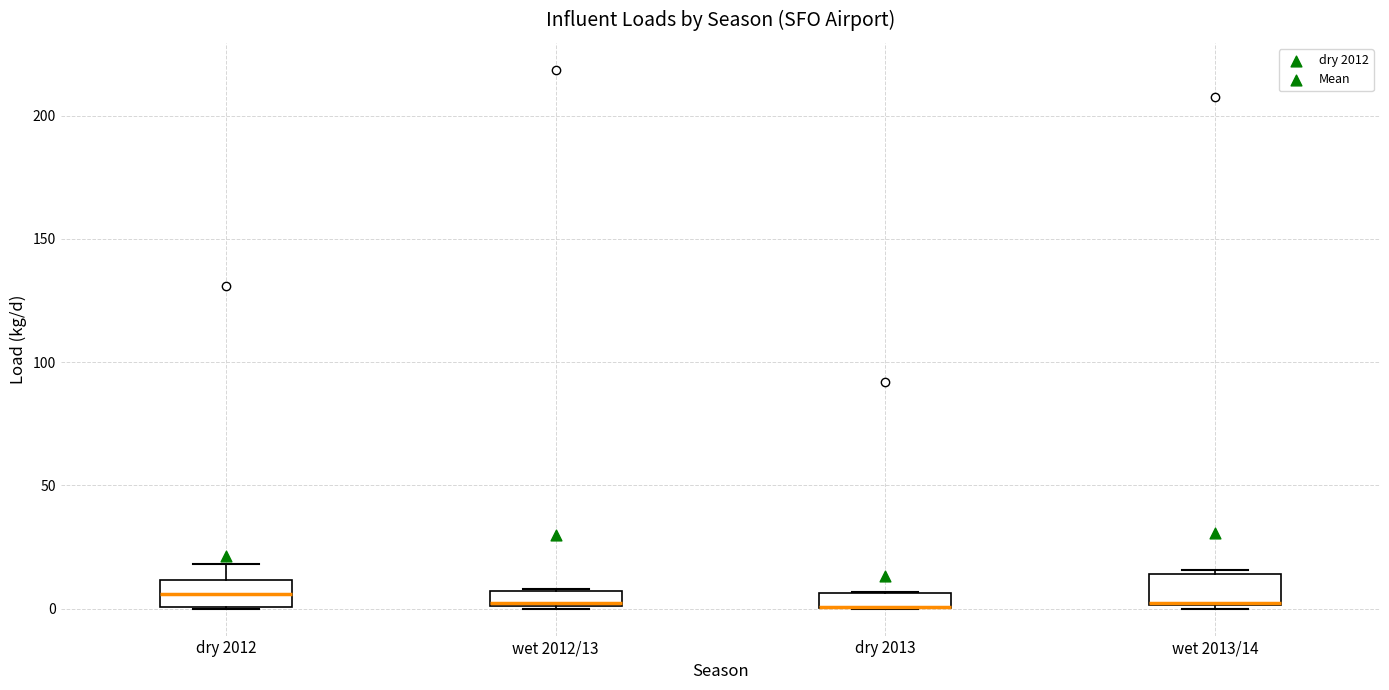

Where does the upper whisker of the box for dry 2012 end on the y-axis? The values are not printed on the chart, so give them approximately, as read against the axis.

20